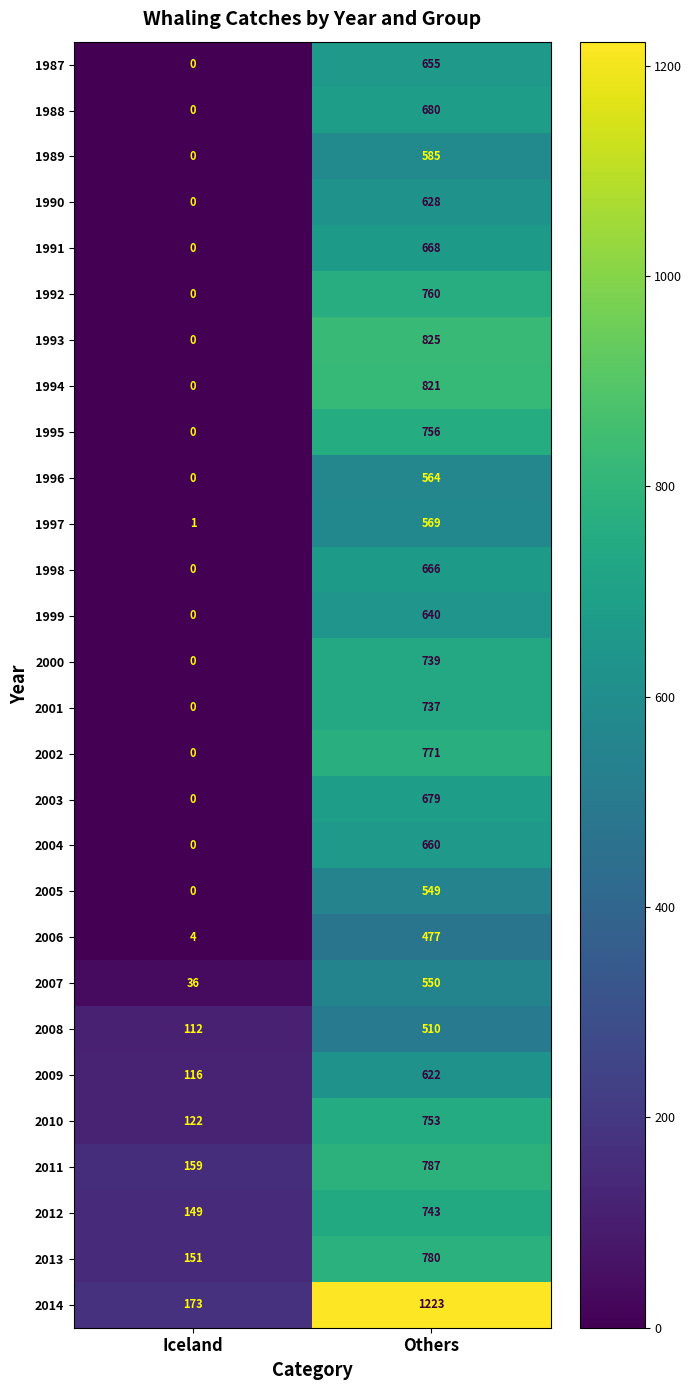

What is the total value across all series at Iceland?

1023